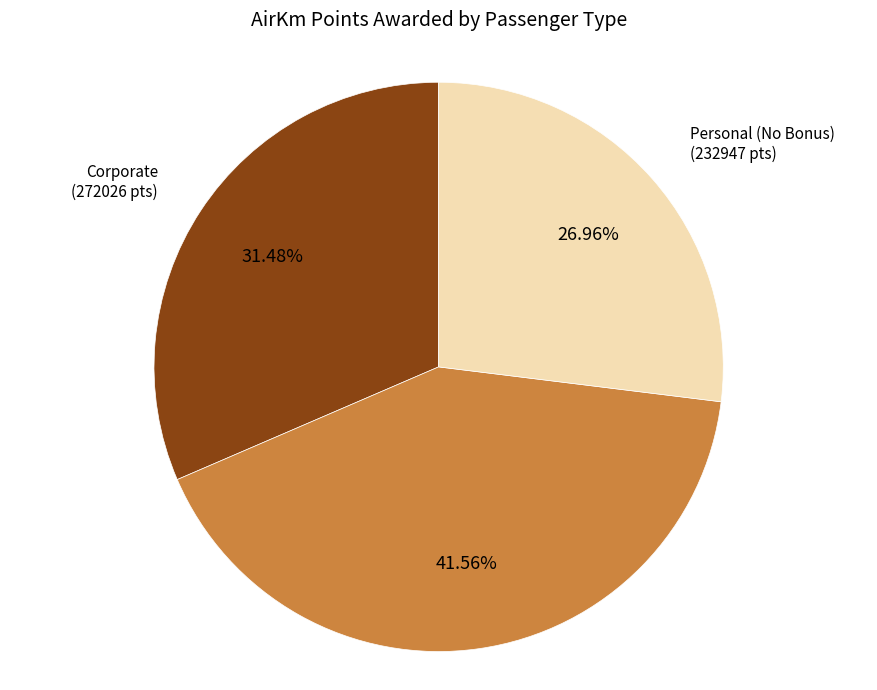

Is there a majority slice in this chart?

No